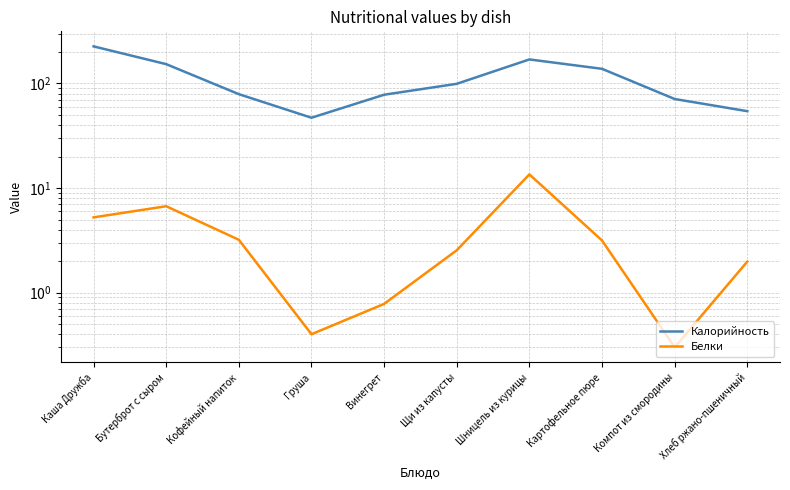

What is the sum of the Калорийность values at Щи из капусты and Винегрет?

177.2